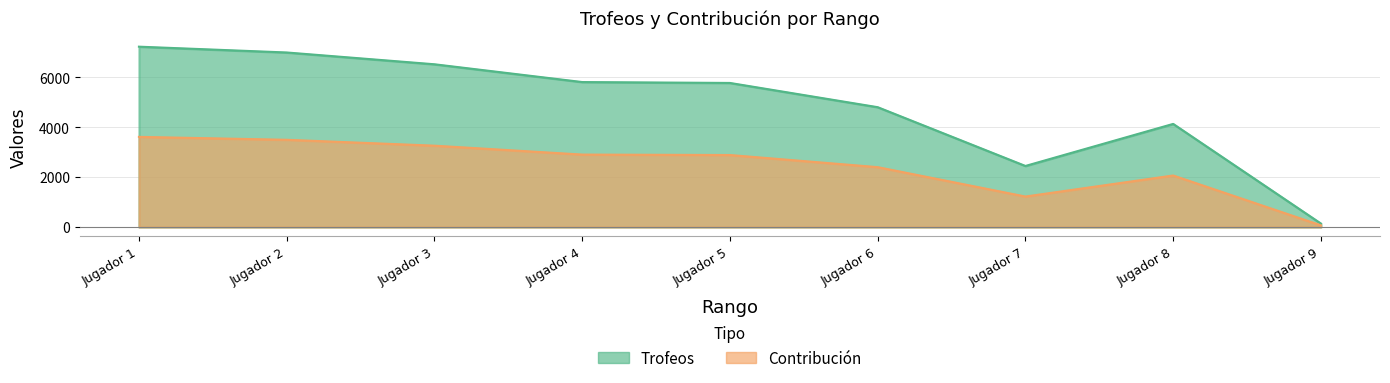

How many interior local peaks does the Contribución series have?

1